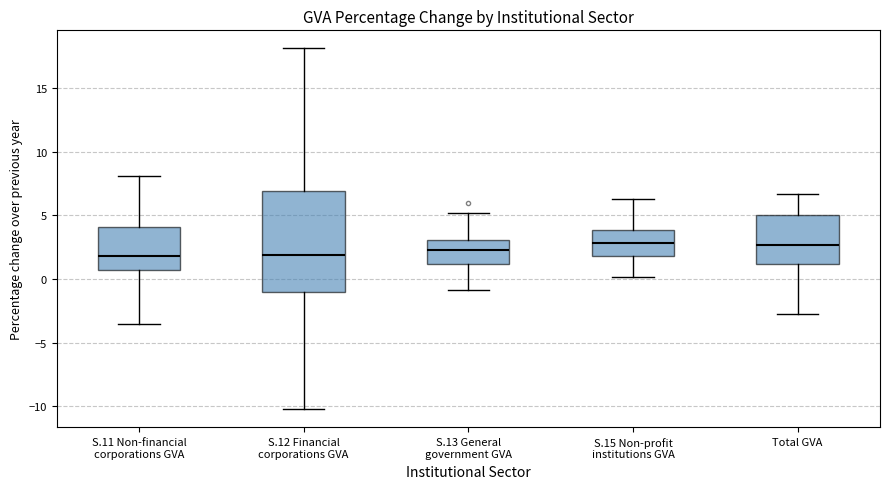

Where is the upper edge of the box for S.12 Financial corporations GVA on the y-axis? The values are not printed on the chart, so give them approximately, as read against the axis.

7.0